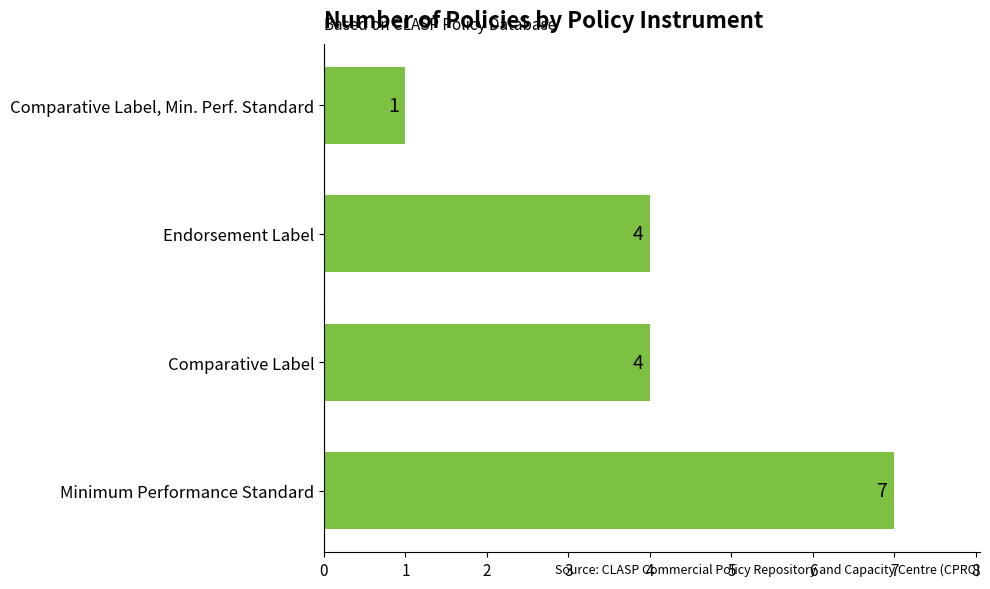

Is it true that the value at Minimum Performance Standard is 7?

True